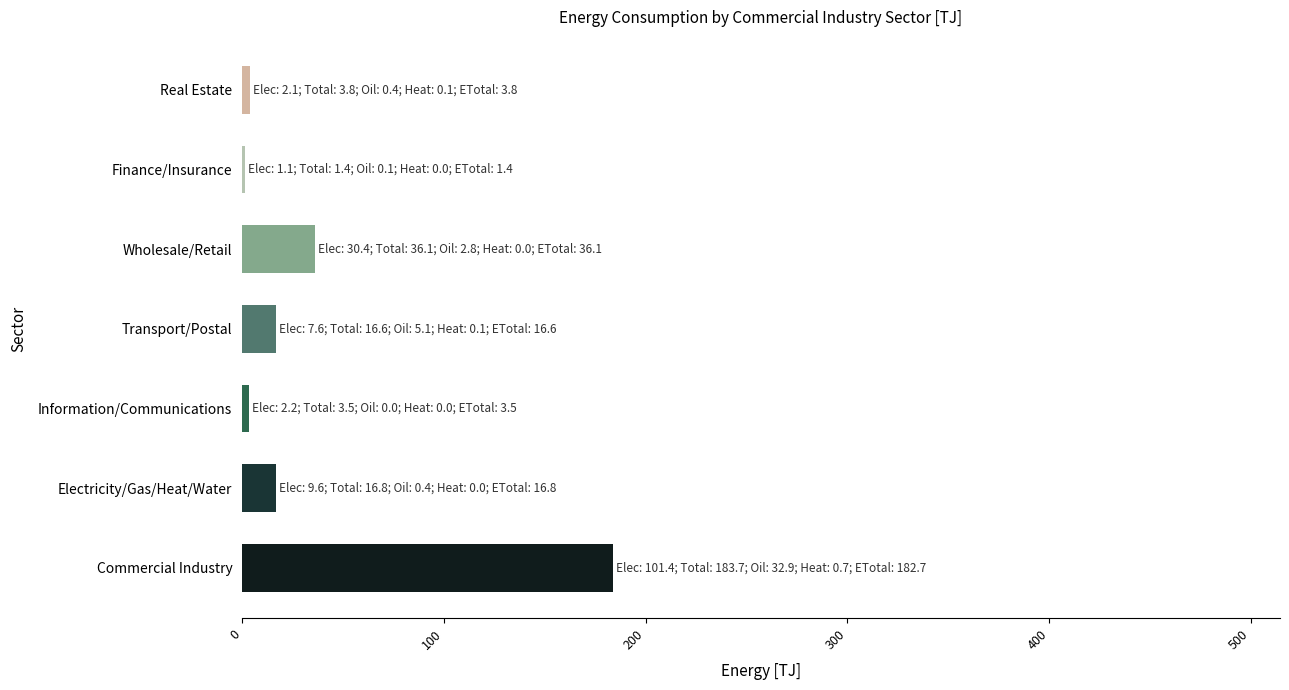

Between Finance/Insurance and Wholesale/Retail, which is larger?

Wholesale/Retail